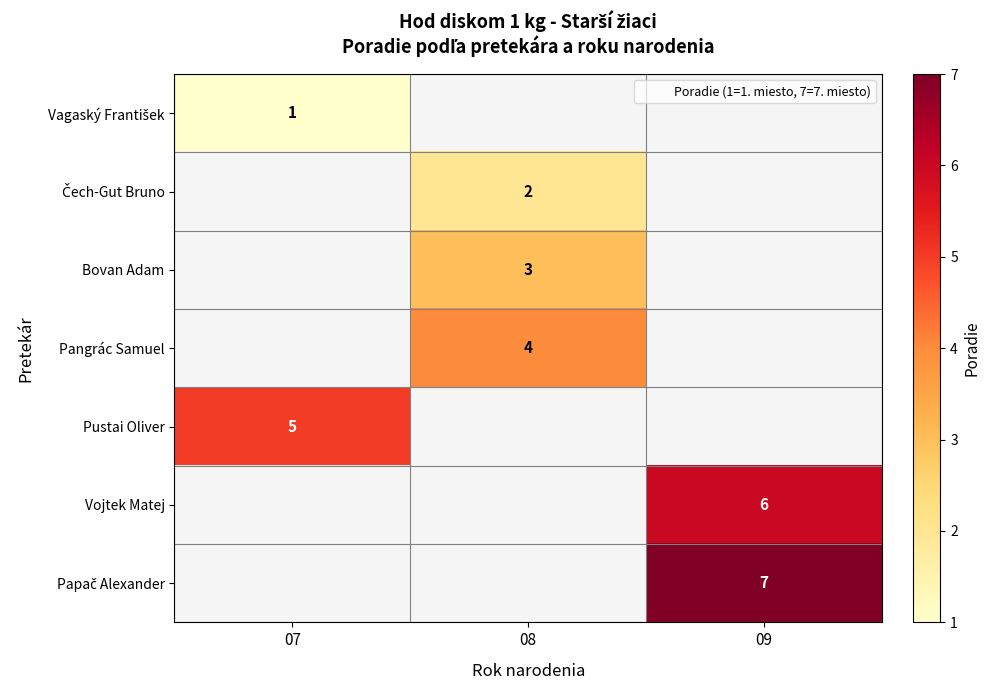

How many distinct data groups are displayed?

7